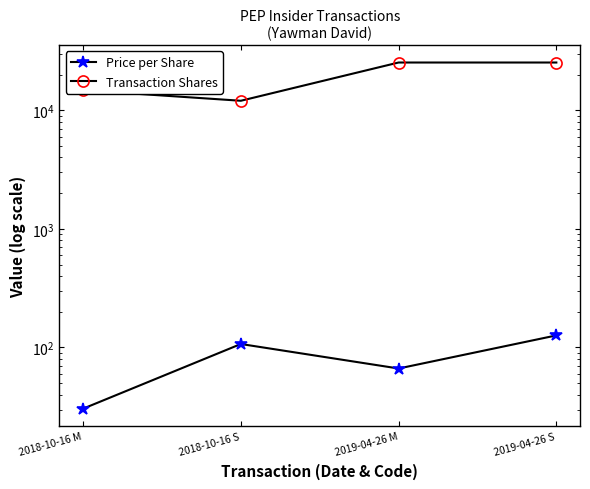

In Transaction Shares, how many points are lower than both neighbors (excluding endpoints)?

1